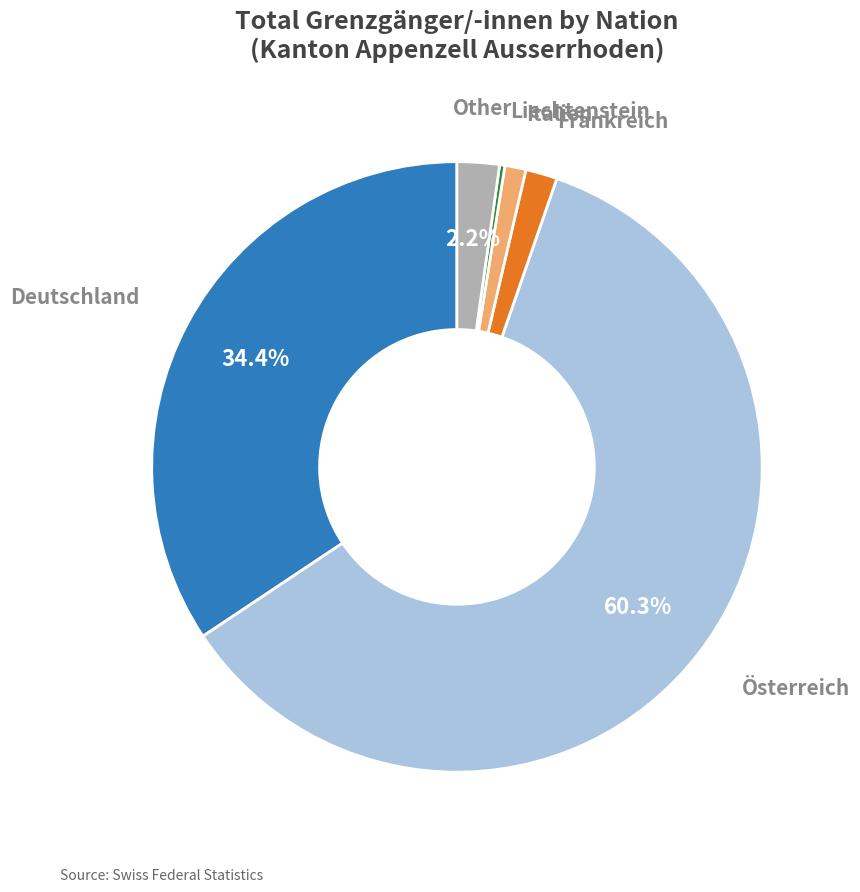

Which category has the smallest portion of the pie?

Liechtenstein